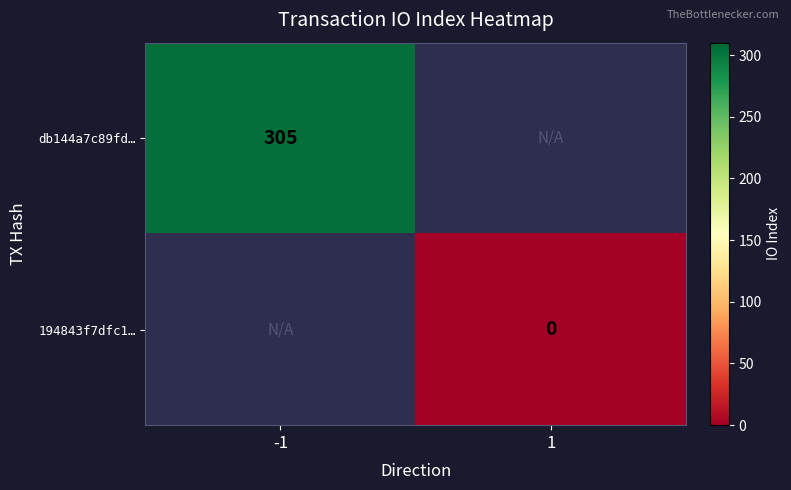

The db144a7c89fd… series shows 148 at -1. True or false?

False